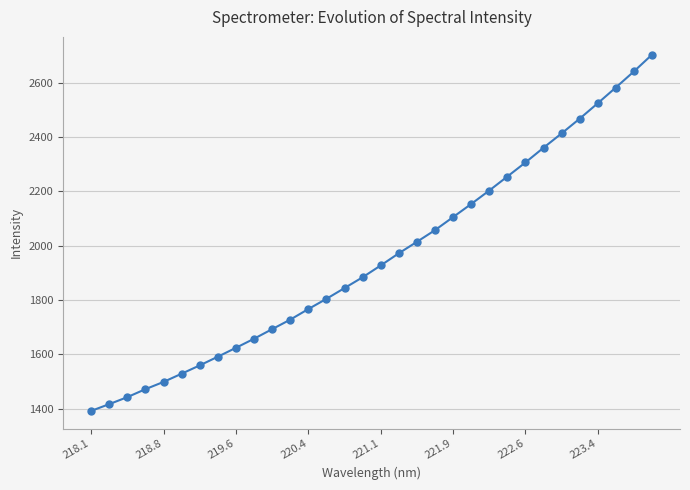

How many lines are shown in the chart?

1